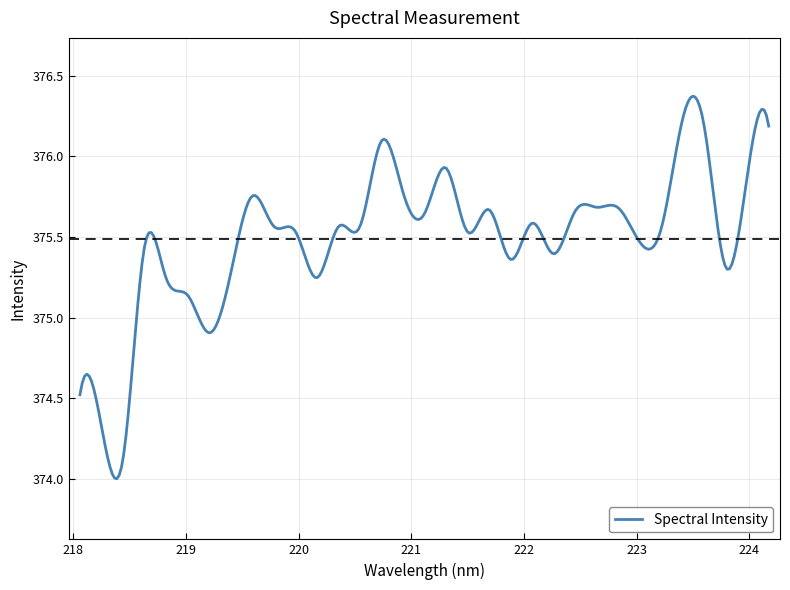

What is the difference between the maximum and minimum values?

2.4